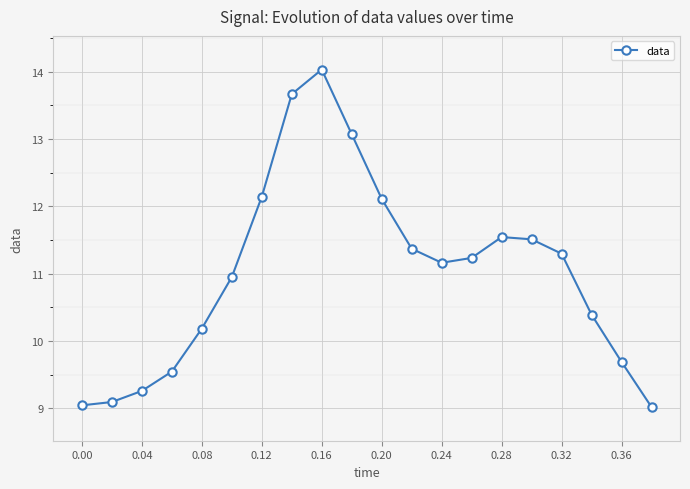

What is the minimum value shown in the chart?

9.0